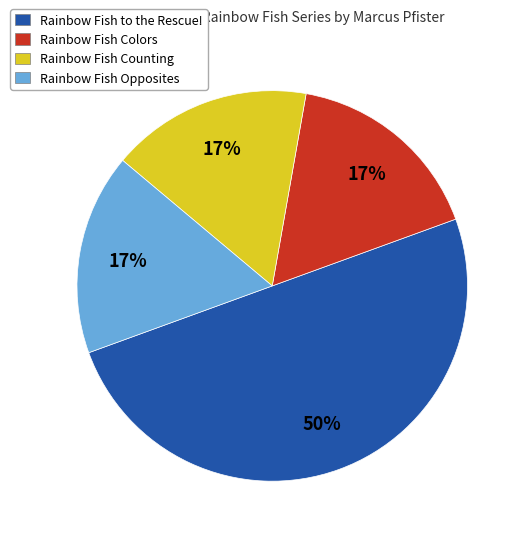

What is the ratio of the value at Rainbow Fish Opposites to the value at Rainbow Fish to the Rescue!?

0.3